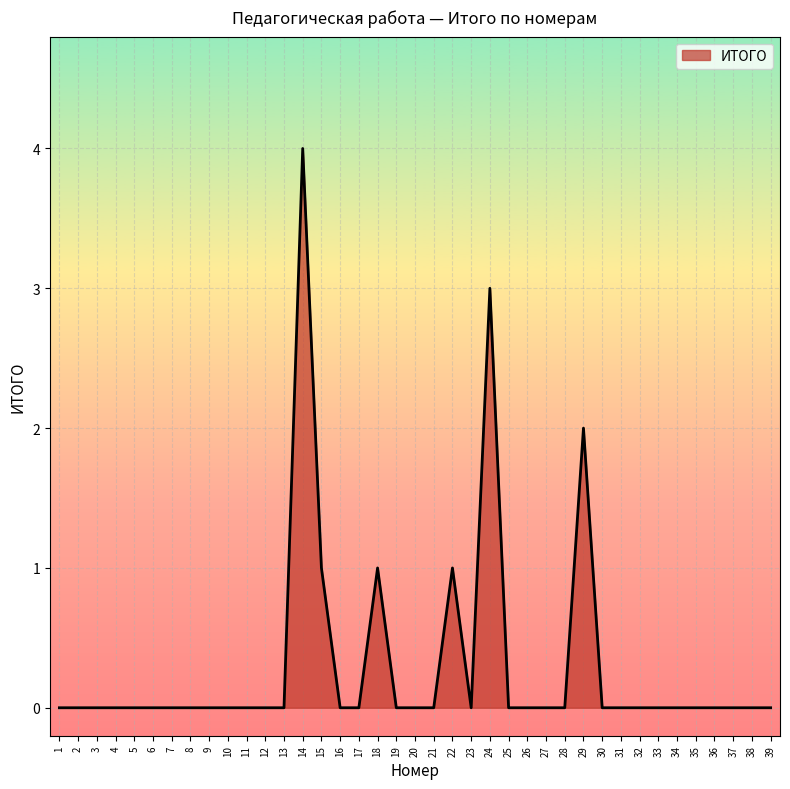

What is the greatest value displayed?

4